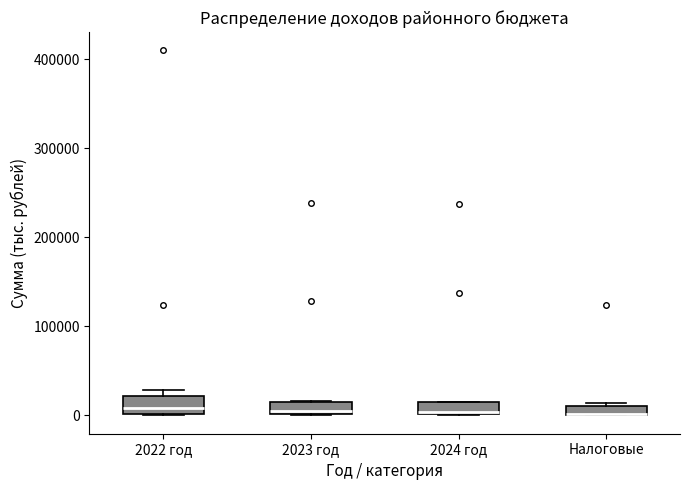

Where is the lower edge of the box for 2024 год on the y-axis? The values are not printed on the chart, so give them approximately, as read against the axis.

0